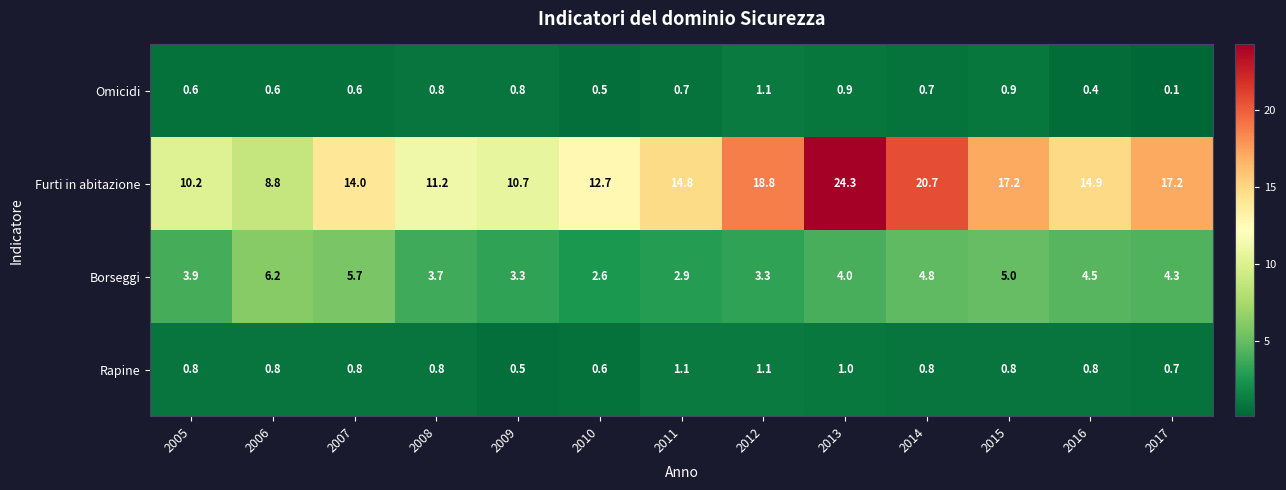

What is the difference between the second highest and minimum values in the Furti in abitazione series?

11.9